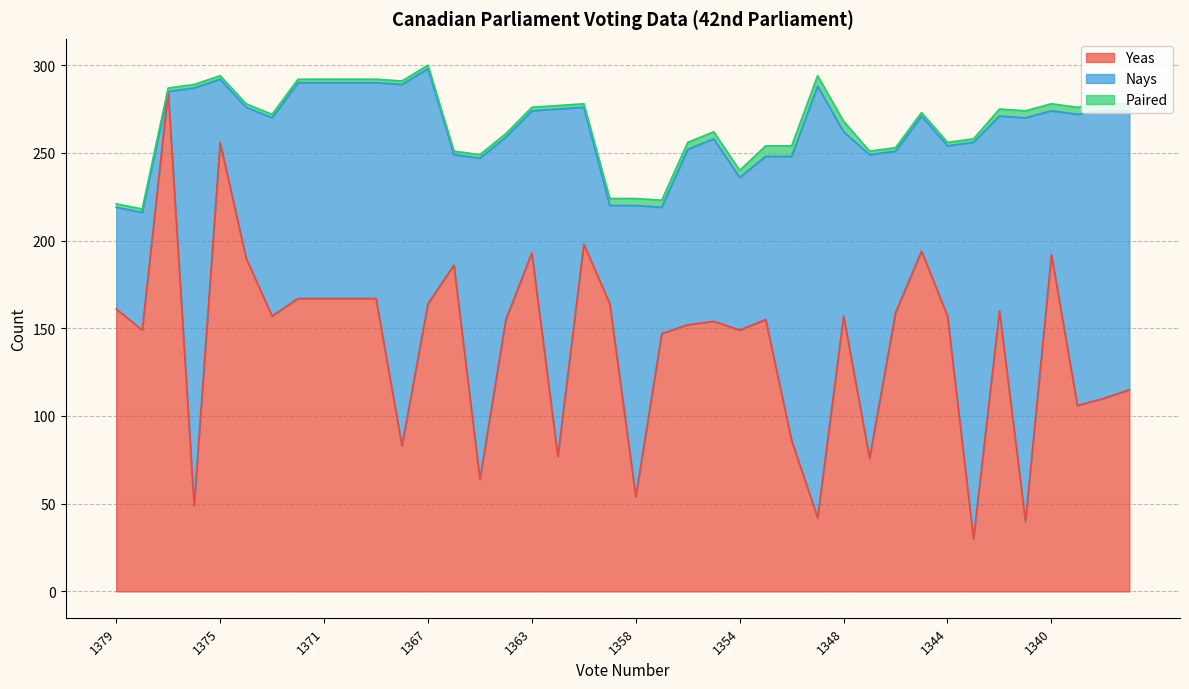

True or false: Yeas and Nays intersect in this chart.

True